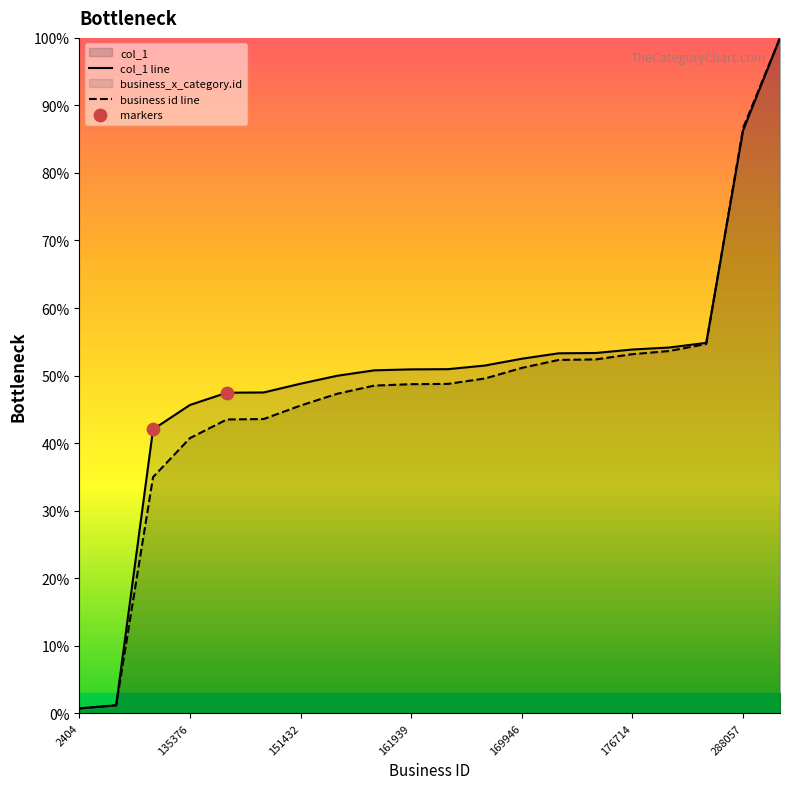

Which series contains the highest Y value?

col_1